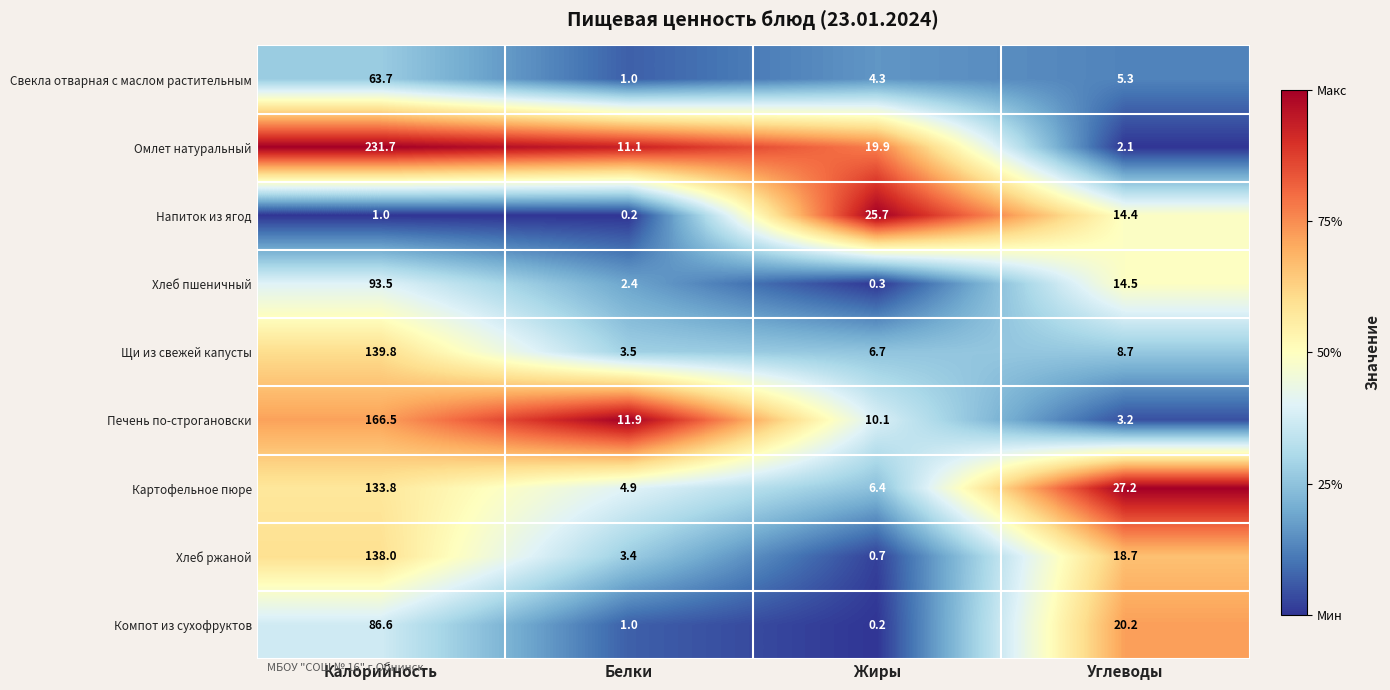

What is the sum of all Хлеб ржаной values?

160.8